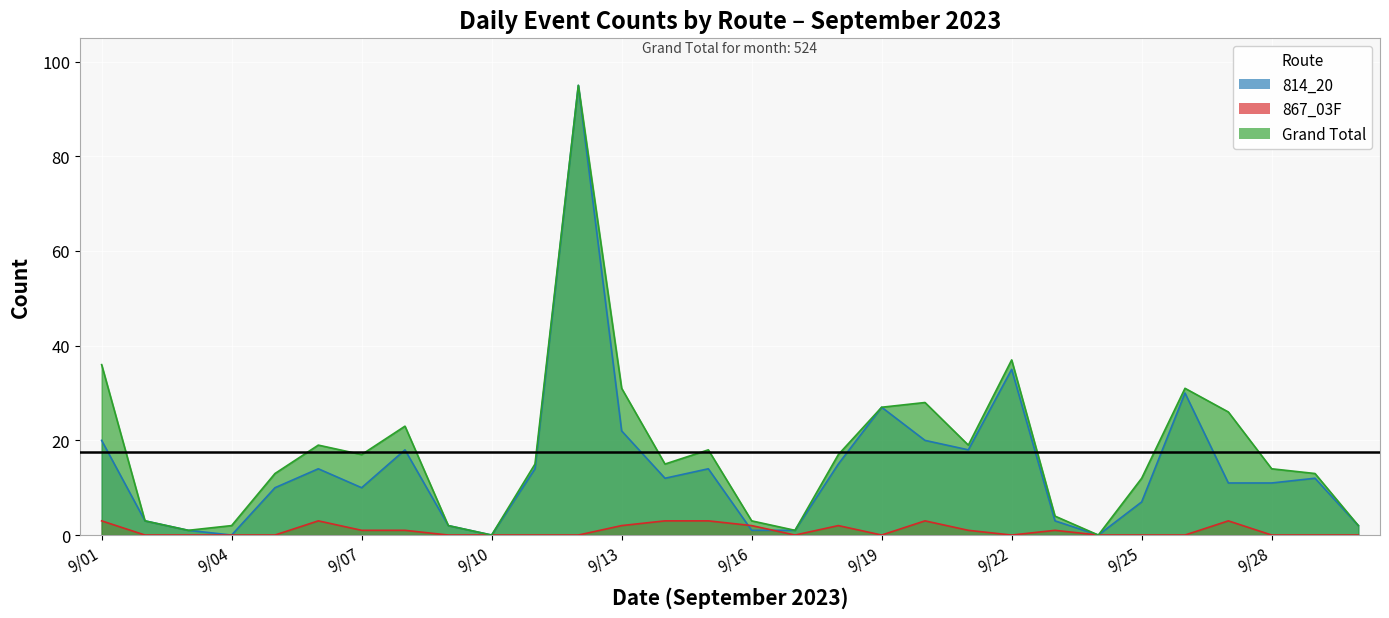

Does the chart display data point markers on the line(s)?

No